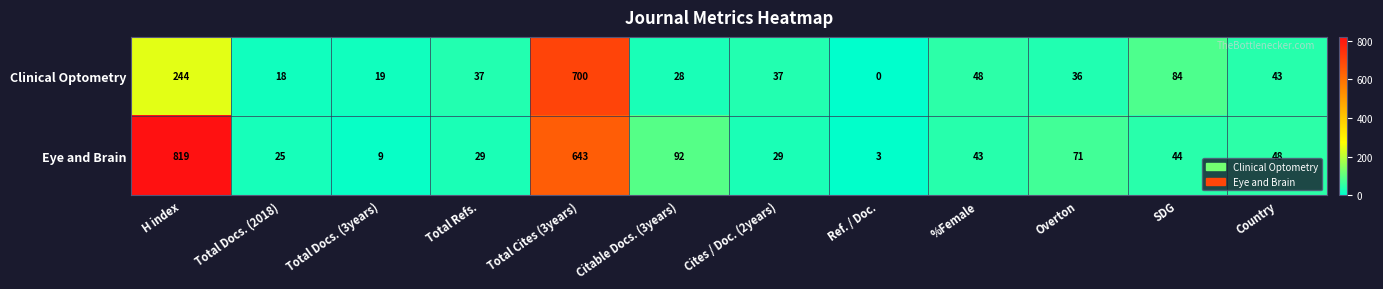

Reading left to right, transcribe all the data shown in this chart.

Clinical Optometry: H index=244	Total Docs. (2018)=18	Total Docs. (3years)=19	Total Refs.=37	Total Cites (3years)=700	Citable Docs. (3years)=28	Cites / Doc. (2years)=37	Ref. / Doc.=0	%Female=48	Overton=36	SDG=84	Country=43
Eye and Brain: H index=819	Total Docs. (2018)=25	Total Docs. (3years)=9	Total Refs.=29	Total Cites (3years)=643	Citable Docs. (3years)=92	Cites / Doc. (2years)=29	Ref. / Doc.=3	%Female=43	Overton=71	SDG=44	Country=48